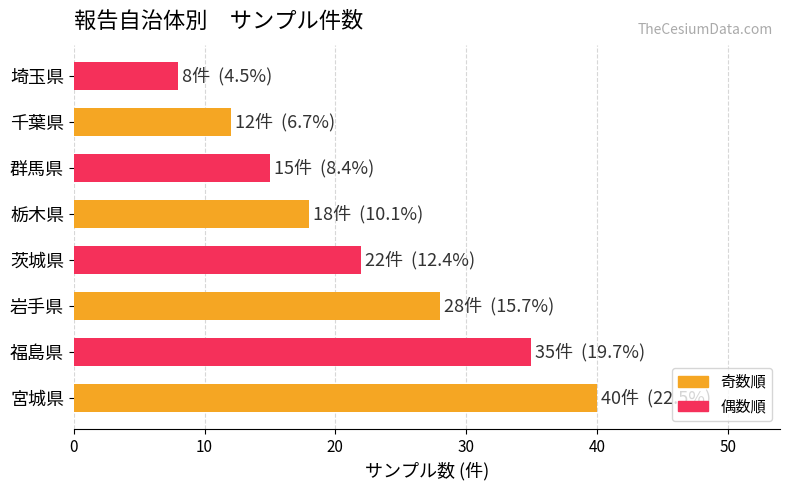

Read the value at 宮城県, to the nearest 5.

40